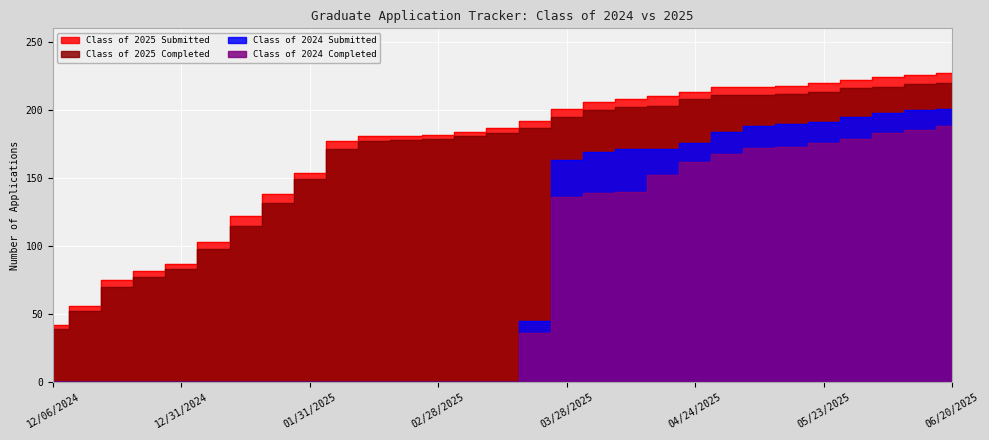

Which series changed the most between 12/06/2024 and 01/24/2025?

Class of 2025 Submitted